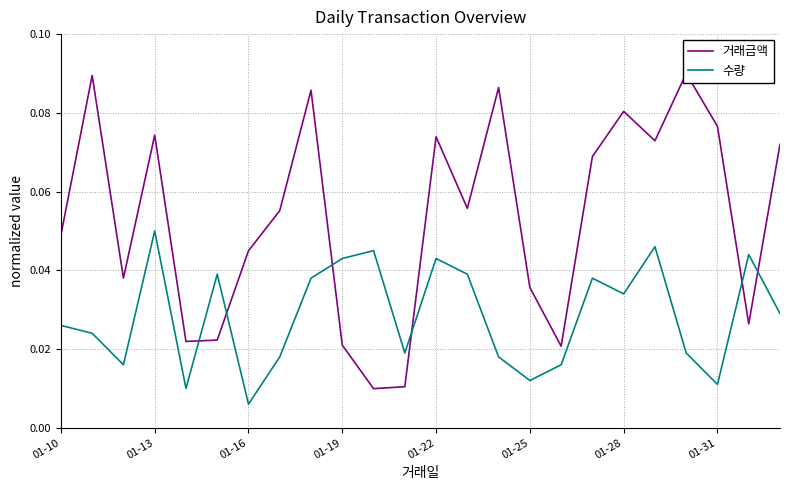

At how many categories does at least one series exceed 0?

24